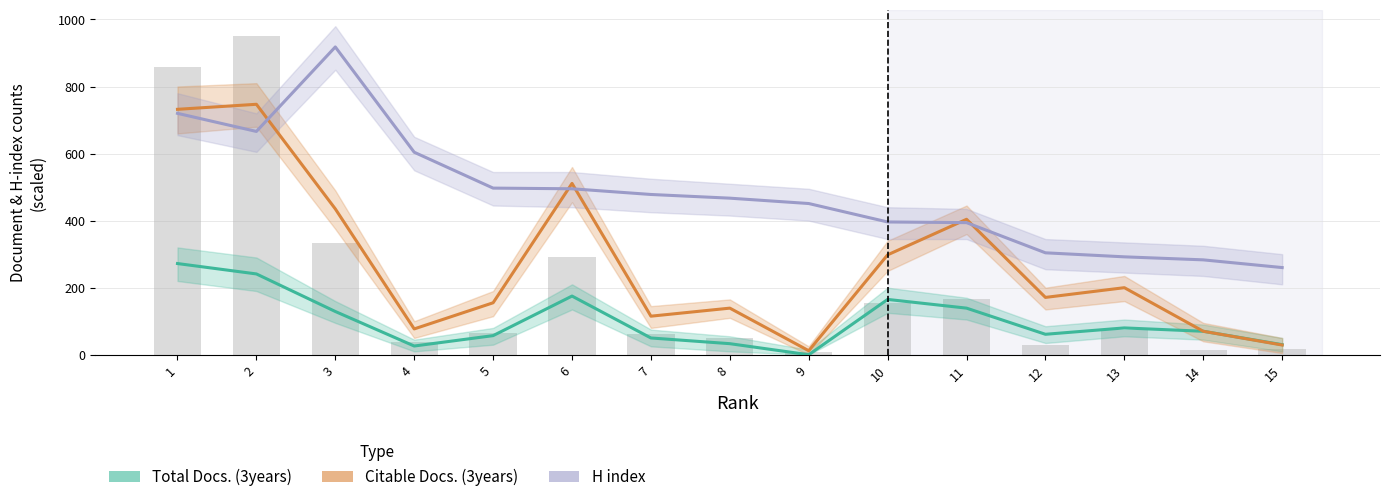

How many categories are shown in the chart?

15